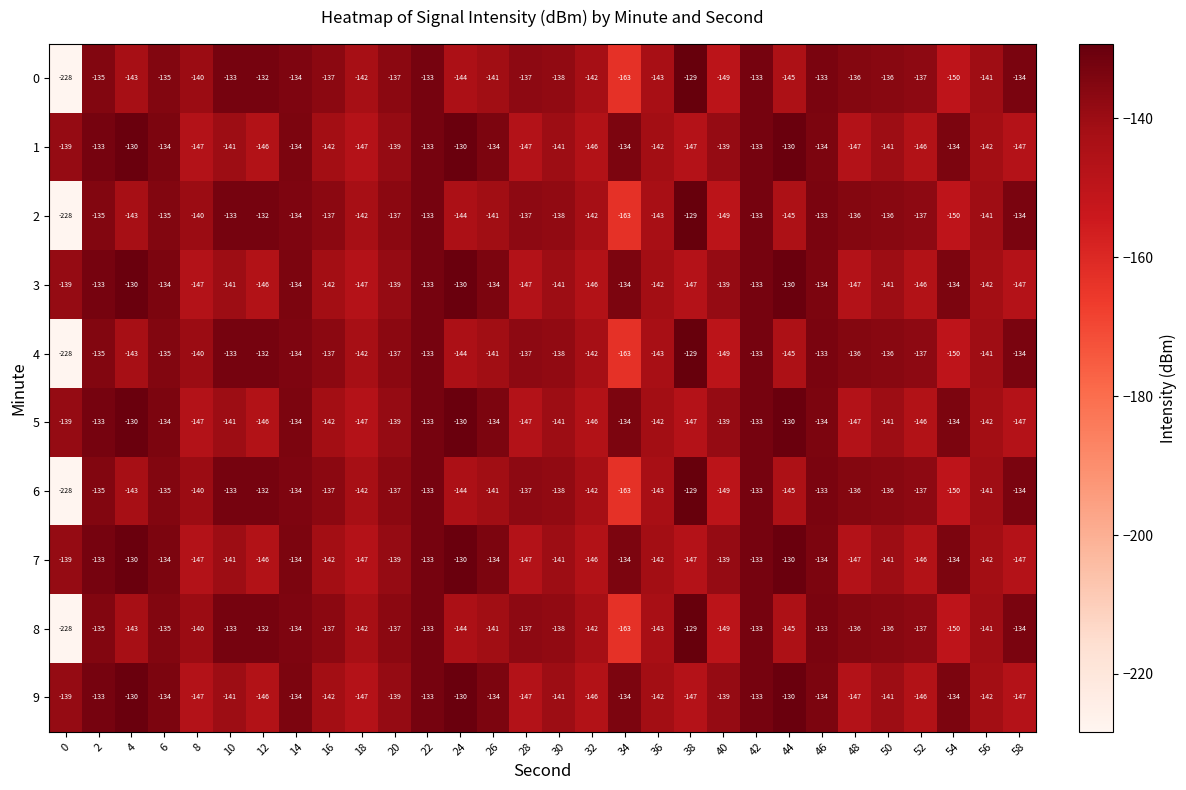

What is the difference between the 1 values at 36 and 2?

9